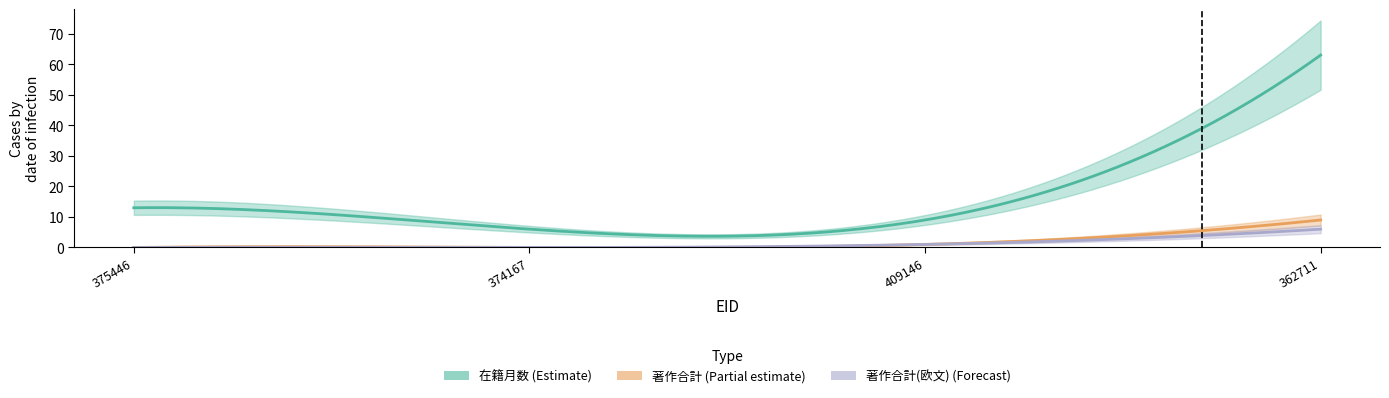

How many lines are shown in the chart?

3